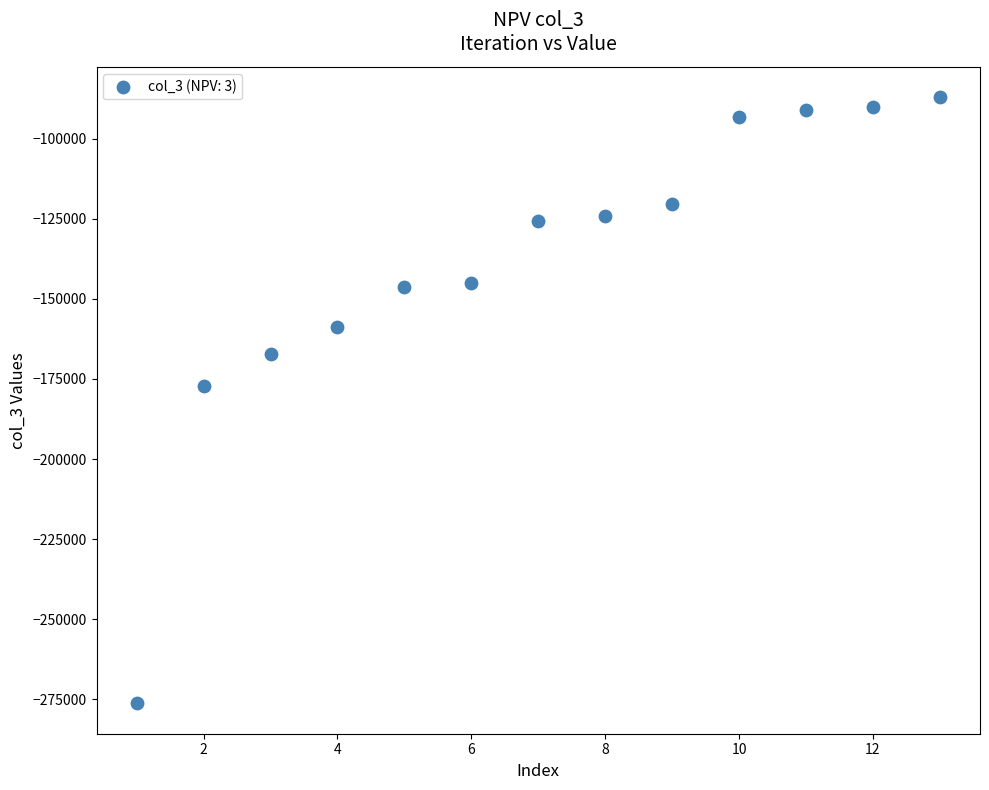

What Y value in the scatter plot is closest to -181651?

-177340.5